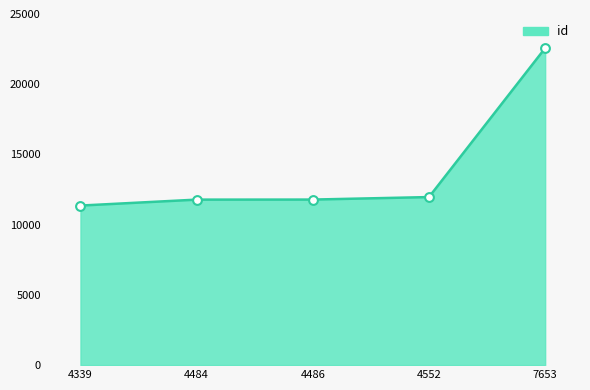

What is the ratio of the value at 4339 to the value at 4552?

0.9